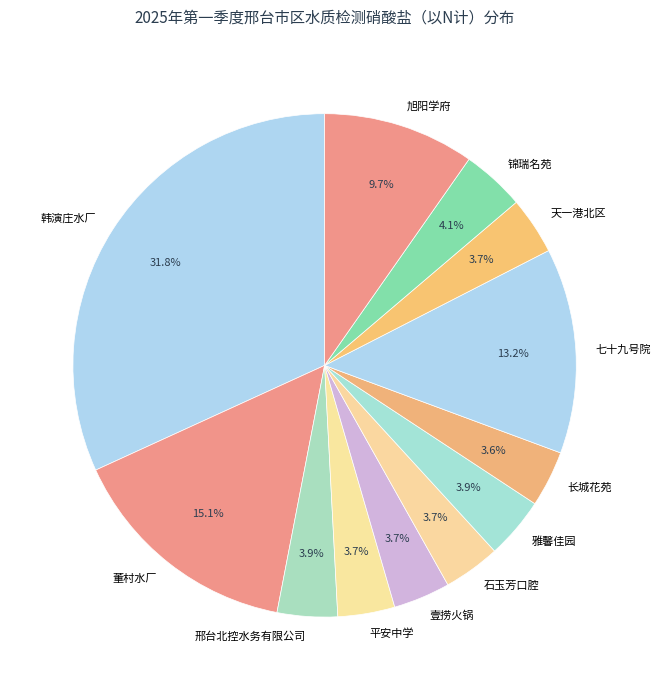

Which category has the biggest portion of the pie?

韩演庄水厂